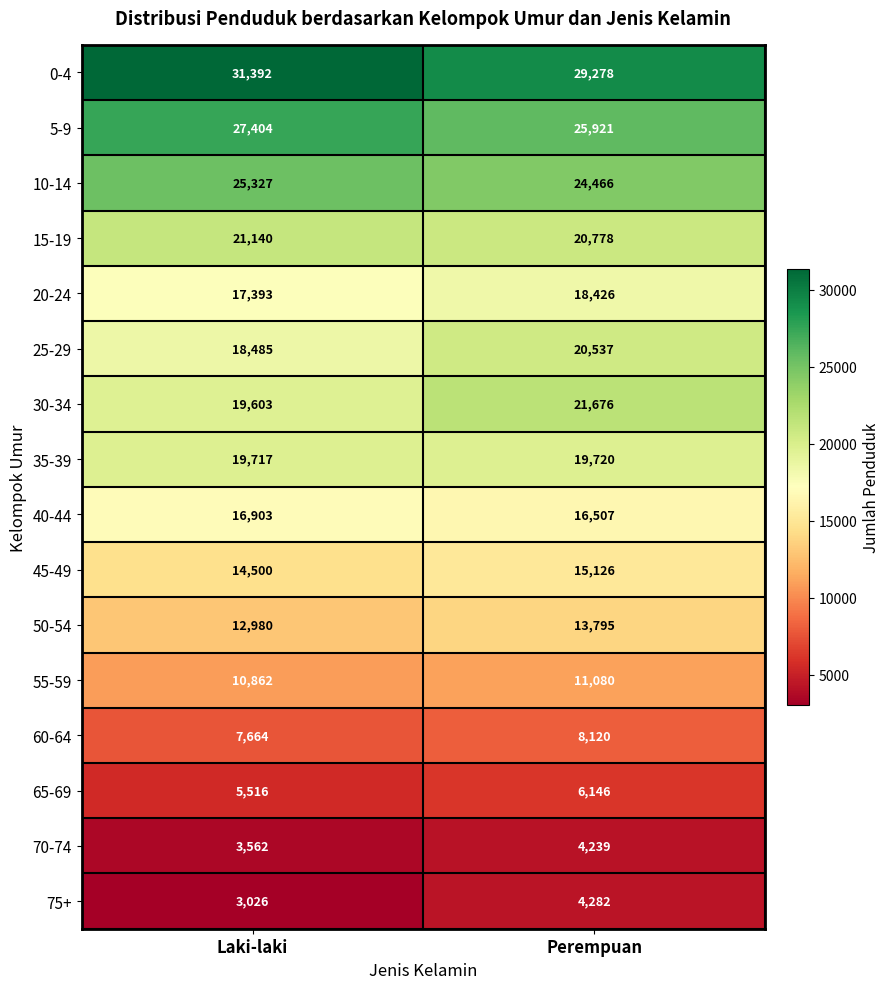

Which series has the widest spread of values?

0-4